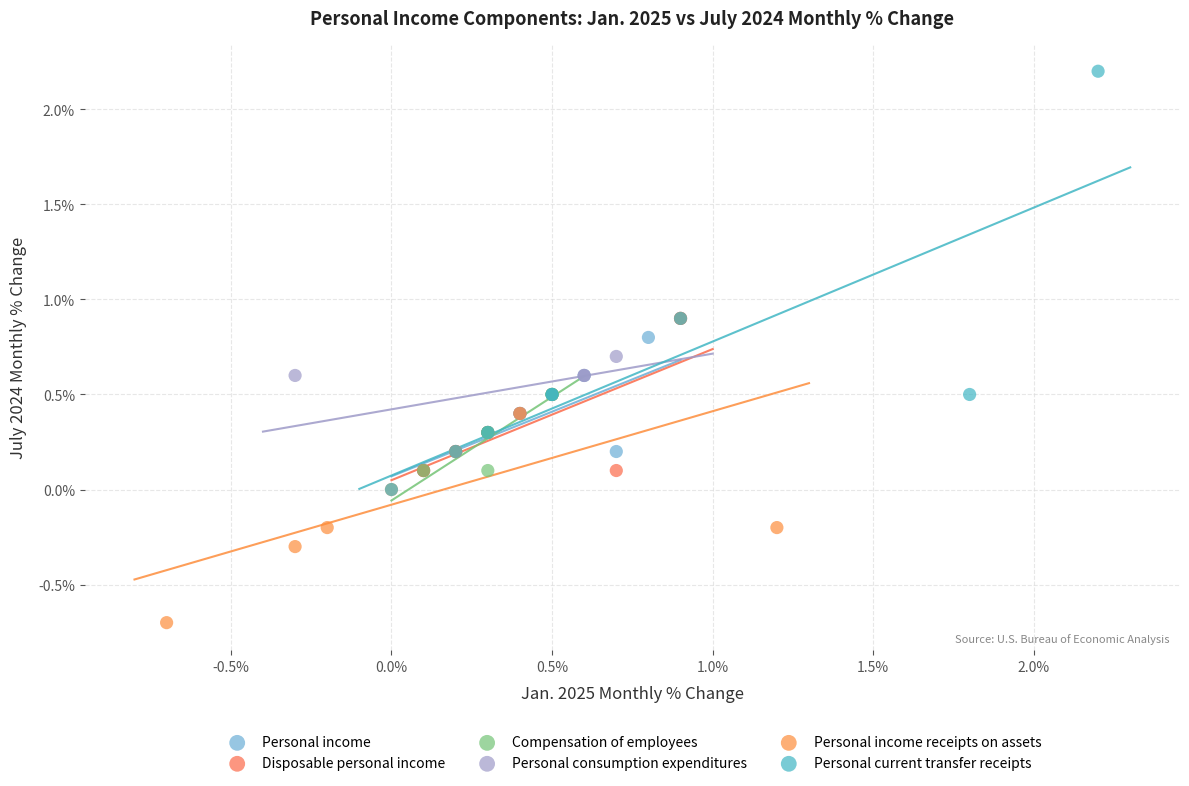

What are all the series names shown in the legend?

Personal income, Disposable personal income, Compensation of employees, Personal consumption expenditures, Personal income receipts on assets, Personal current transfer receipts